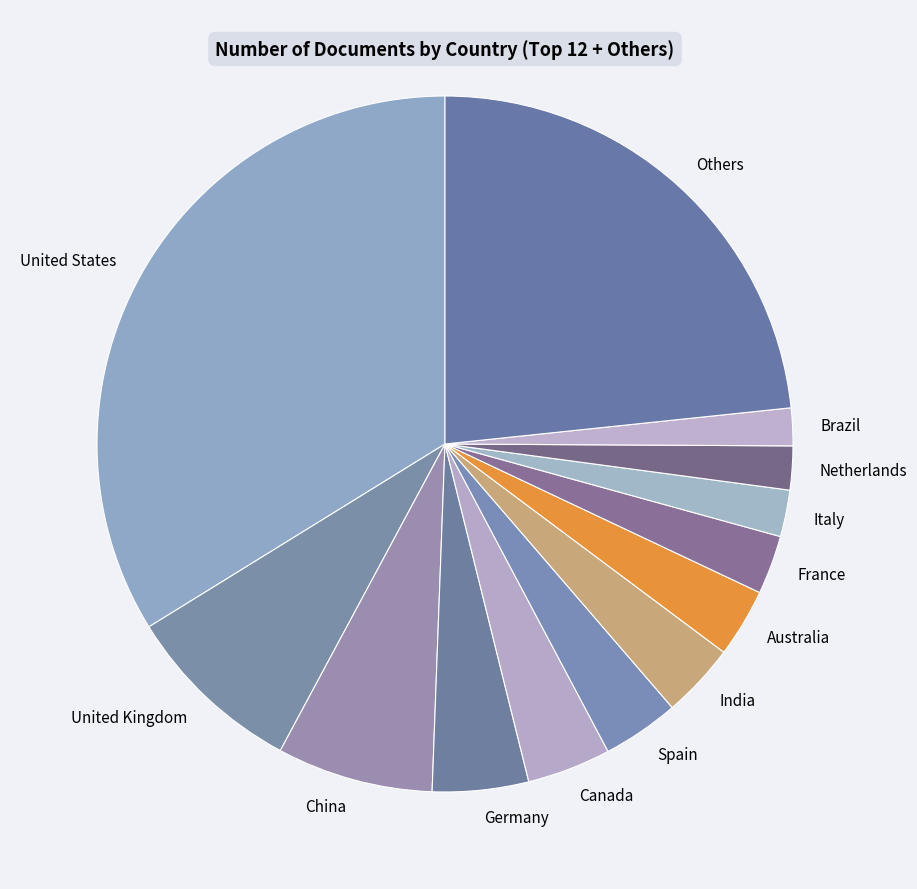

Which category has the biggest portion of the pie?

United States